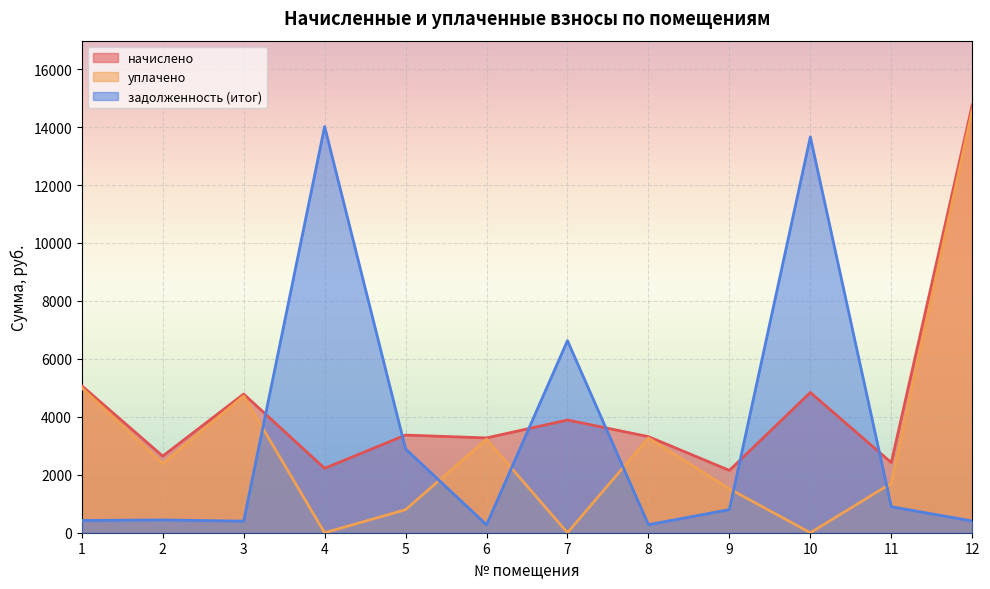

True or false: уплачено has a value of 687.4 at 6.

False